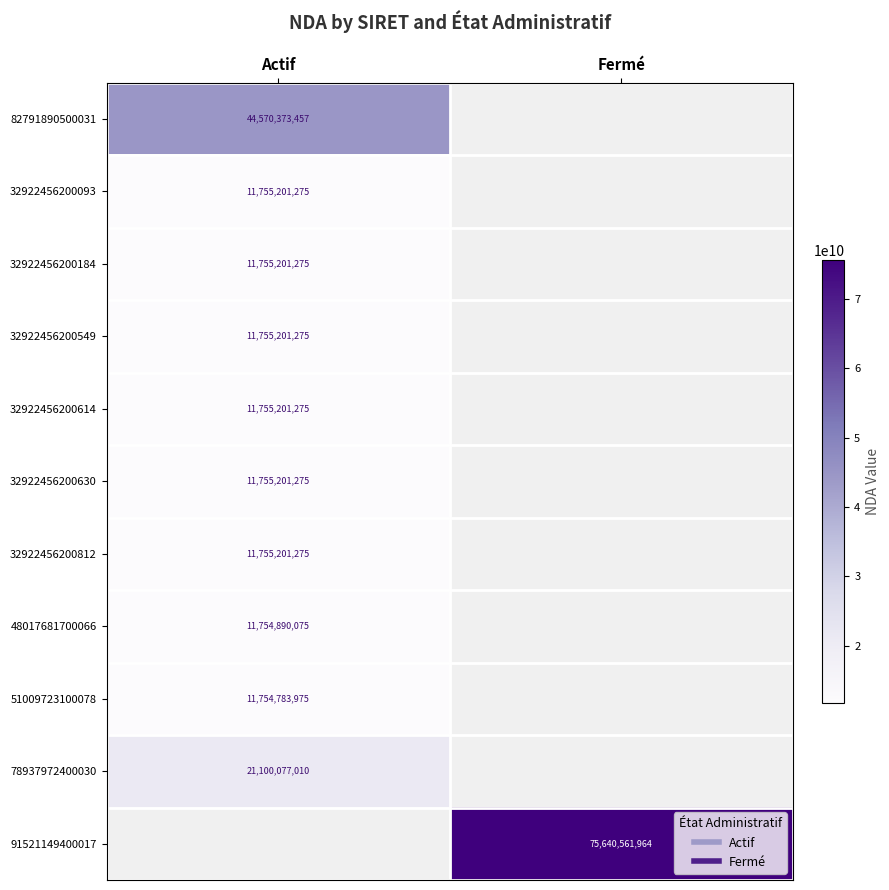

The value of 32922456200184 at Actif is 11755201275.0. True or false?

True